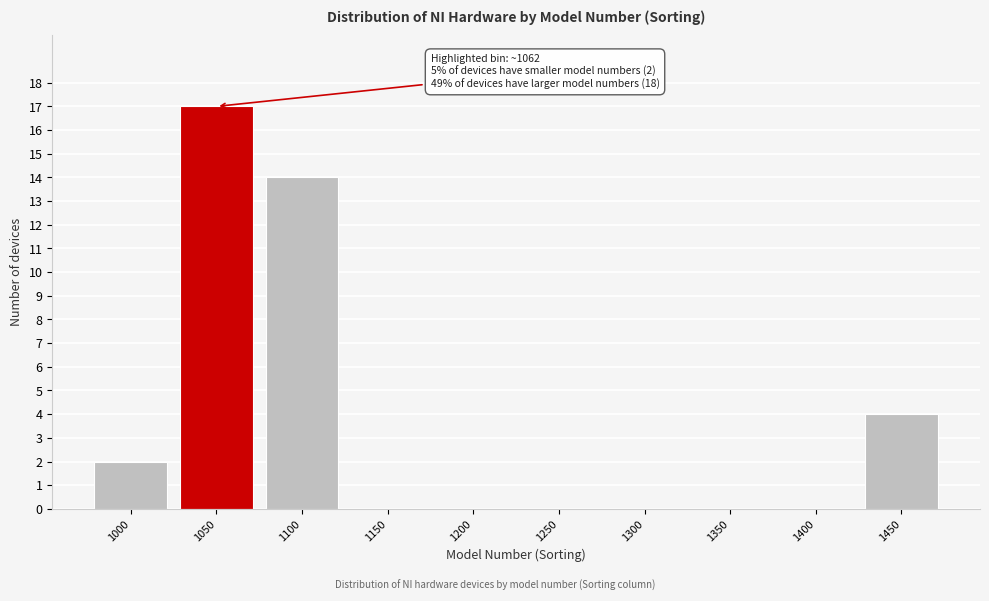

Over which range of the x-axis is the bar tallest?

1025 to 1075